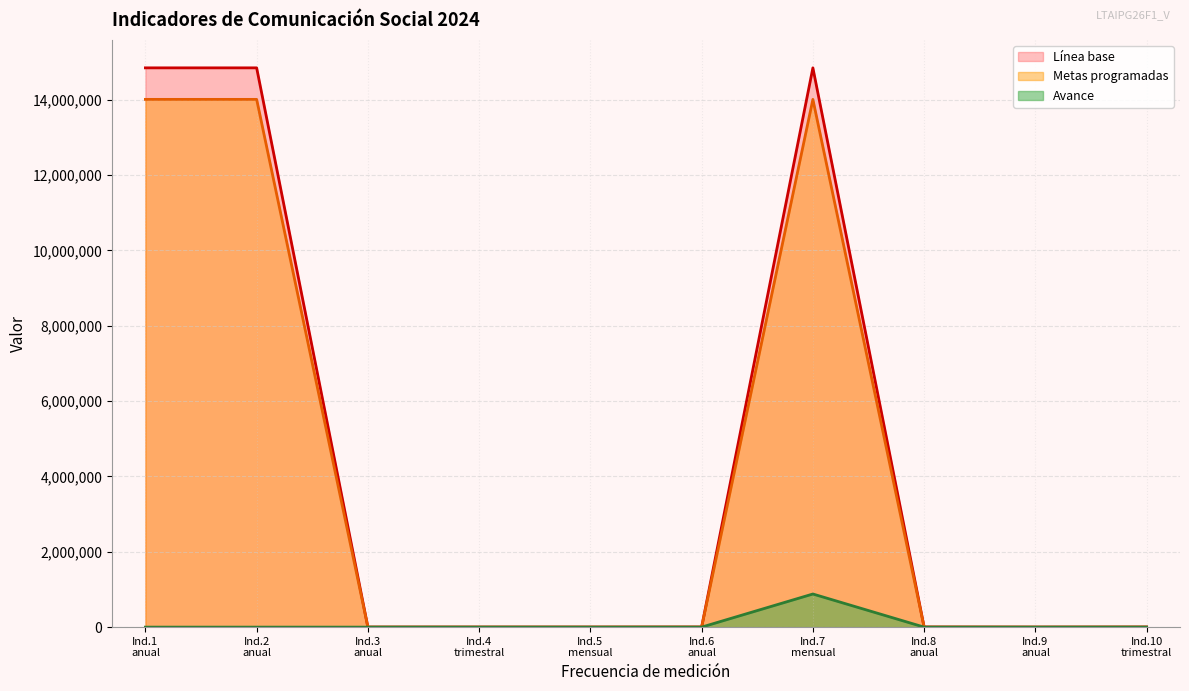

Which series has the widest spread of values?

Línea base